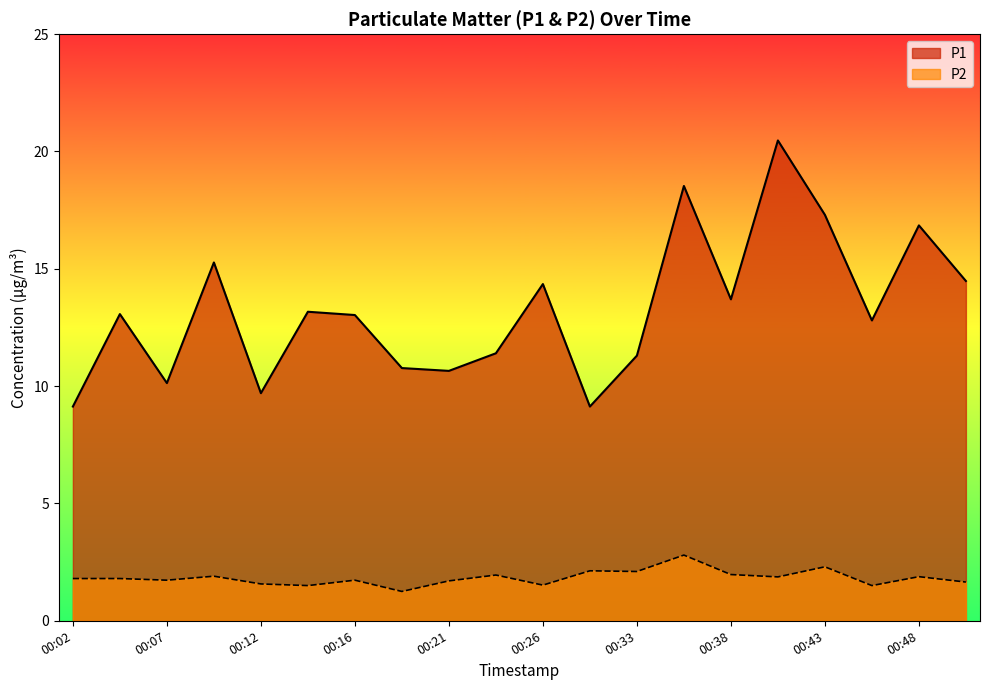

Reading left to right, list all the values displayed in this chart.

P1: 9.1	13.1	10.1	15.3	9.7	13.2	13.0	10.8	10.7	11.4	14.3	9.1	11.3	18.5	13.7	20.5	17.3	12.8	16.9	14.5
P2: 1.8	1.8	1.7	1.9	1.6	1.5	1.7	1.2	1.7	1.9	1.5	2.1	2.1	2.8	2.0	1.9	2.3	1.5	1.9	1.6